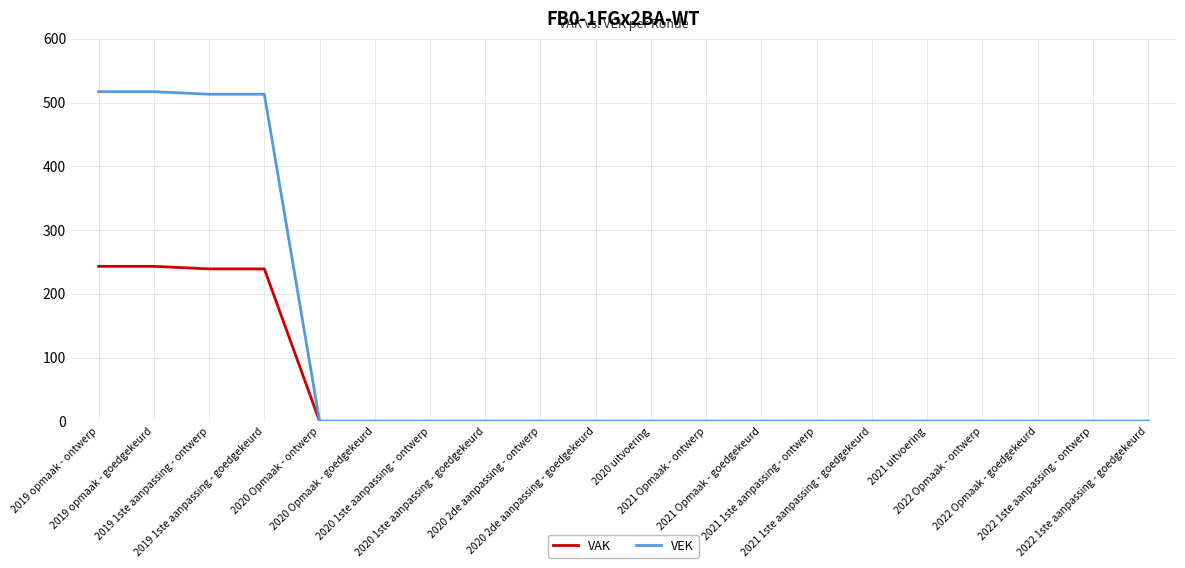

What is the highest value of the VEK series?

517